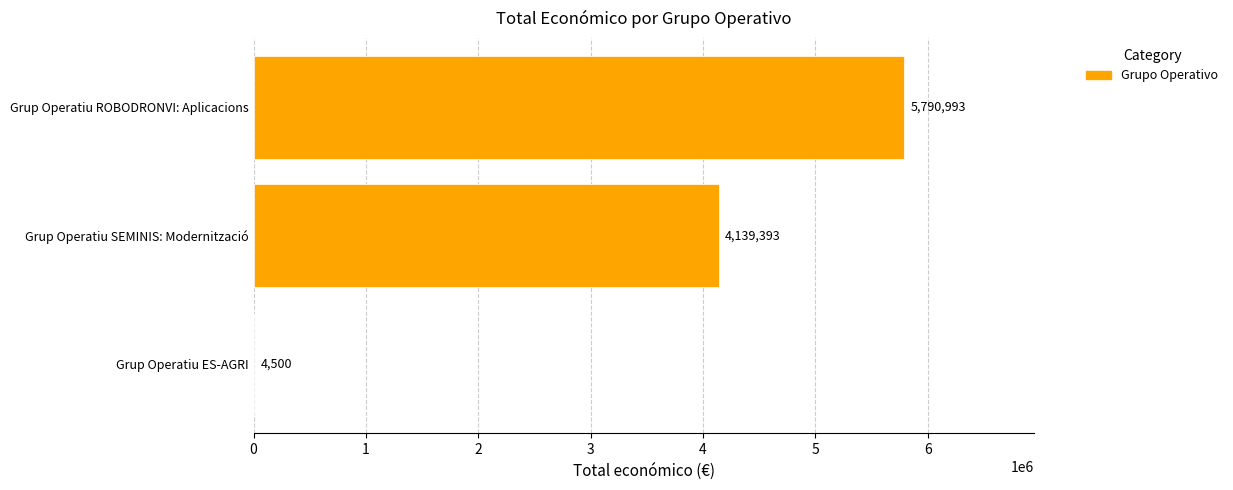

Reading bottom to top, transcribe all the data shown in this chart.

Grup Operatiu ES-AGRI=4500	Grup Operatiu SEMINIS: Modernització=4139393	Grup Operatiu ROBODRONVI: Aplicacions=5790993